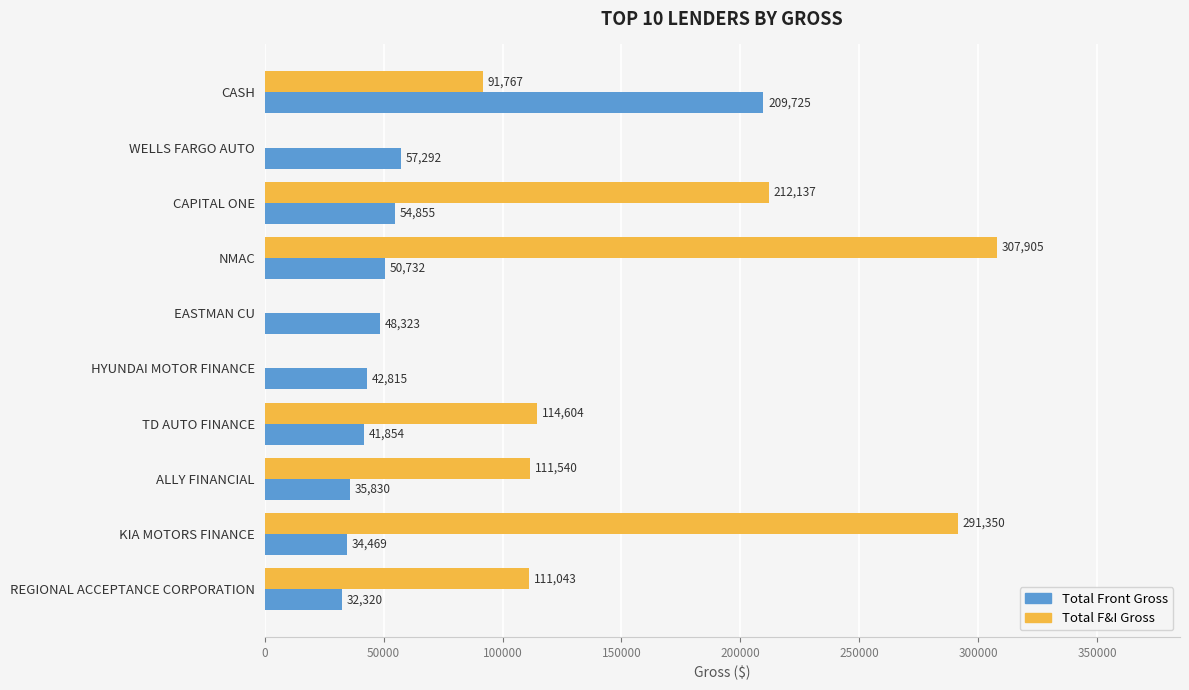

Which series changed the most between NMAC and EASTMAN CU?

Total F&I Gross